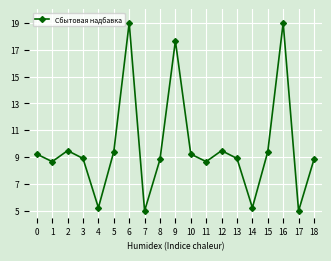

How many lines are shown in the chart?

1